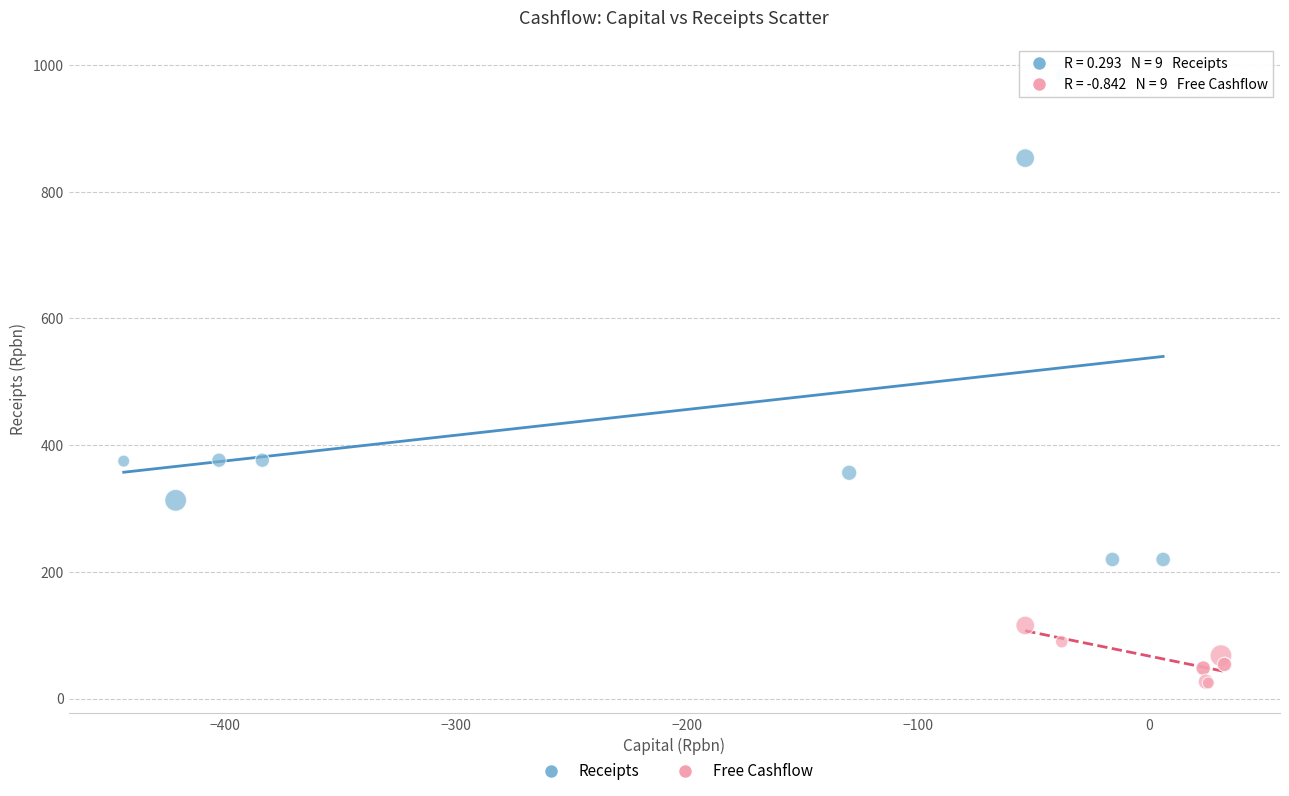

What are all the series names shown in the legend?

Receipts, Free Cashflow